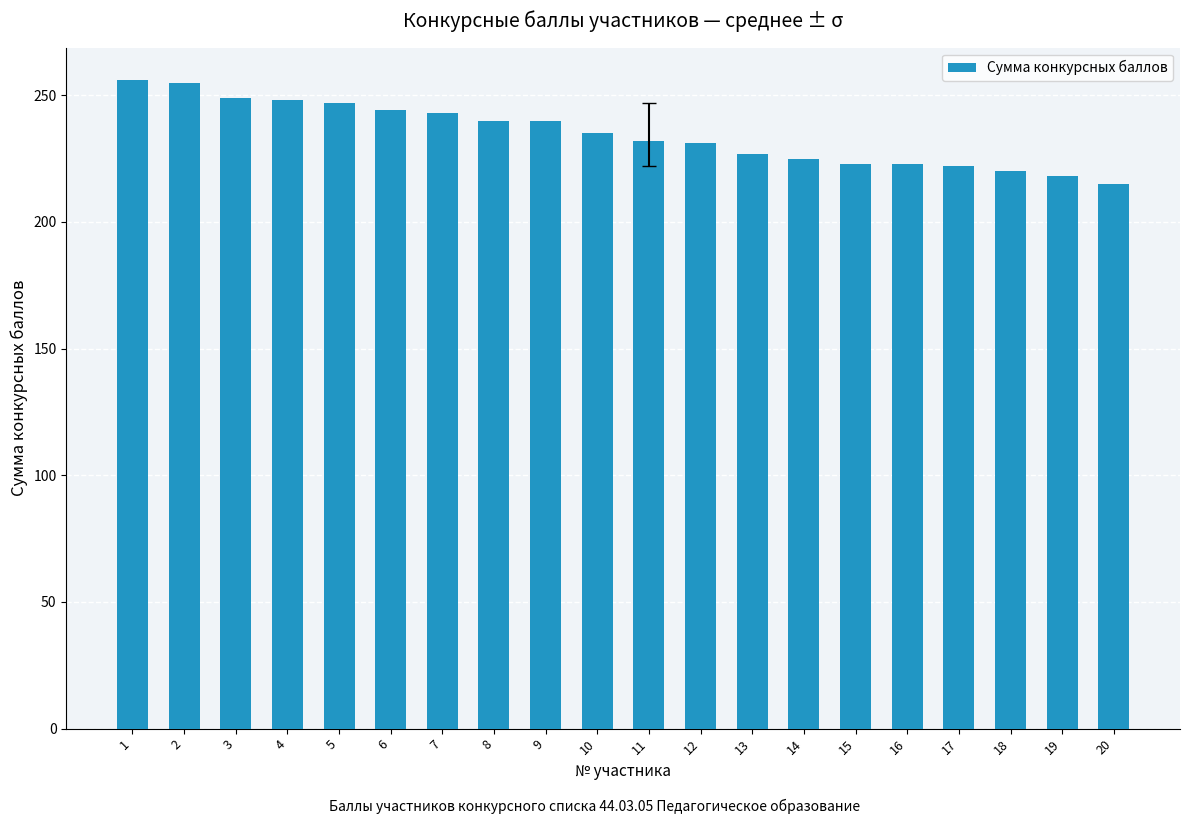

What is the smallest value displayed?

215